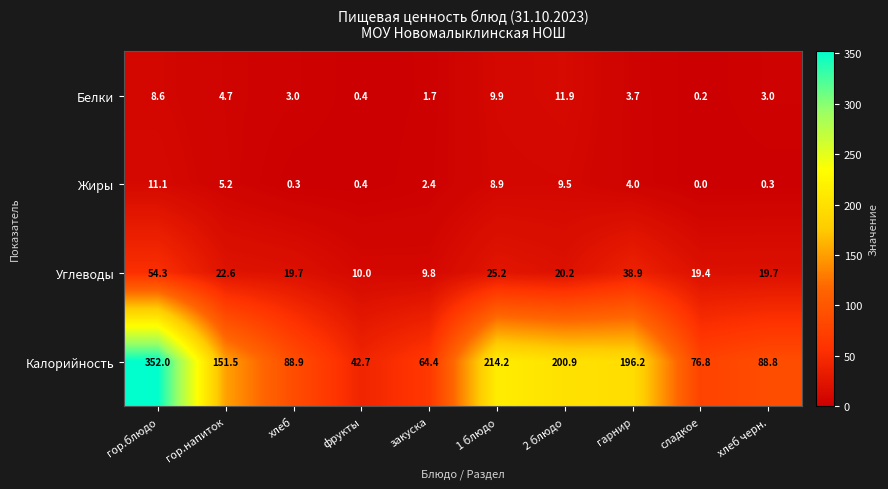

What is the difference between the Жиры values at 2 блюдо and сладкое?

9.5